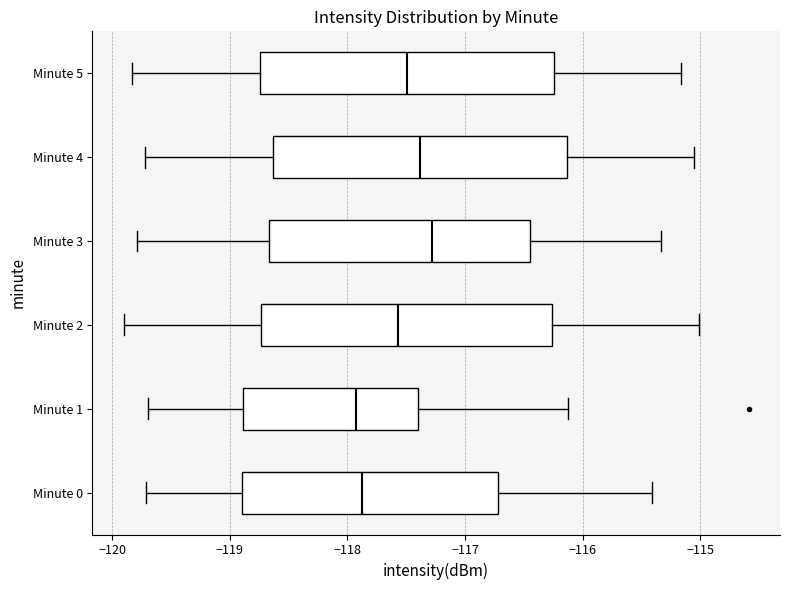

Reading bottom to top, read every box against the x-axis: the position of its median line, the range the box covers, and the ends of its whiskers. The values are not printed on the chart, so give them approximately, as read against the axis.

Minute 0: median -117.9, box -118.9 to -116.7, whiskers -119.7 to -115.4
Minute 1: median -117.9, box -118.9 to -117.4, whiskers -119.7 to -116.1
Minute 2: median -117.6, box -118.7 to -116.3, whiskers -119.9 to -115.0
Minute 3: median -117.3, box -118.7 to -116.4, whiskers -119.8 to -115.3
Minute 4: median -117.4, box -118.6 to -116.1, whiskers -119.7 to -115.1
Minute 5: median -117.5, box -118.7 to -116.2, whiskers -119.8 to -115.2